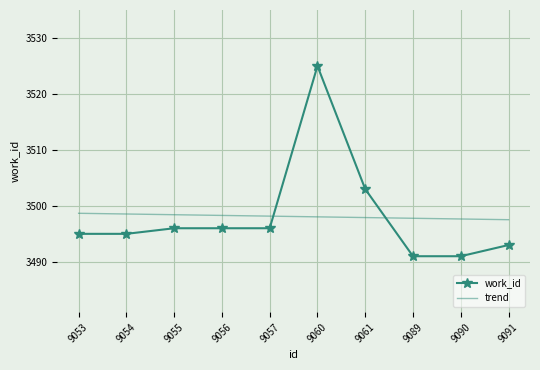

The work_id series shows 3495.0 at 9053. True or false?

True